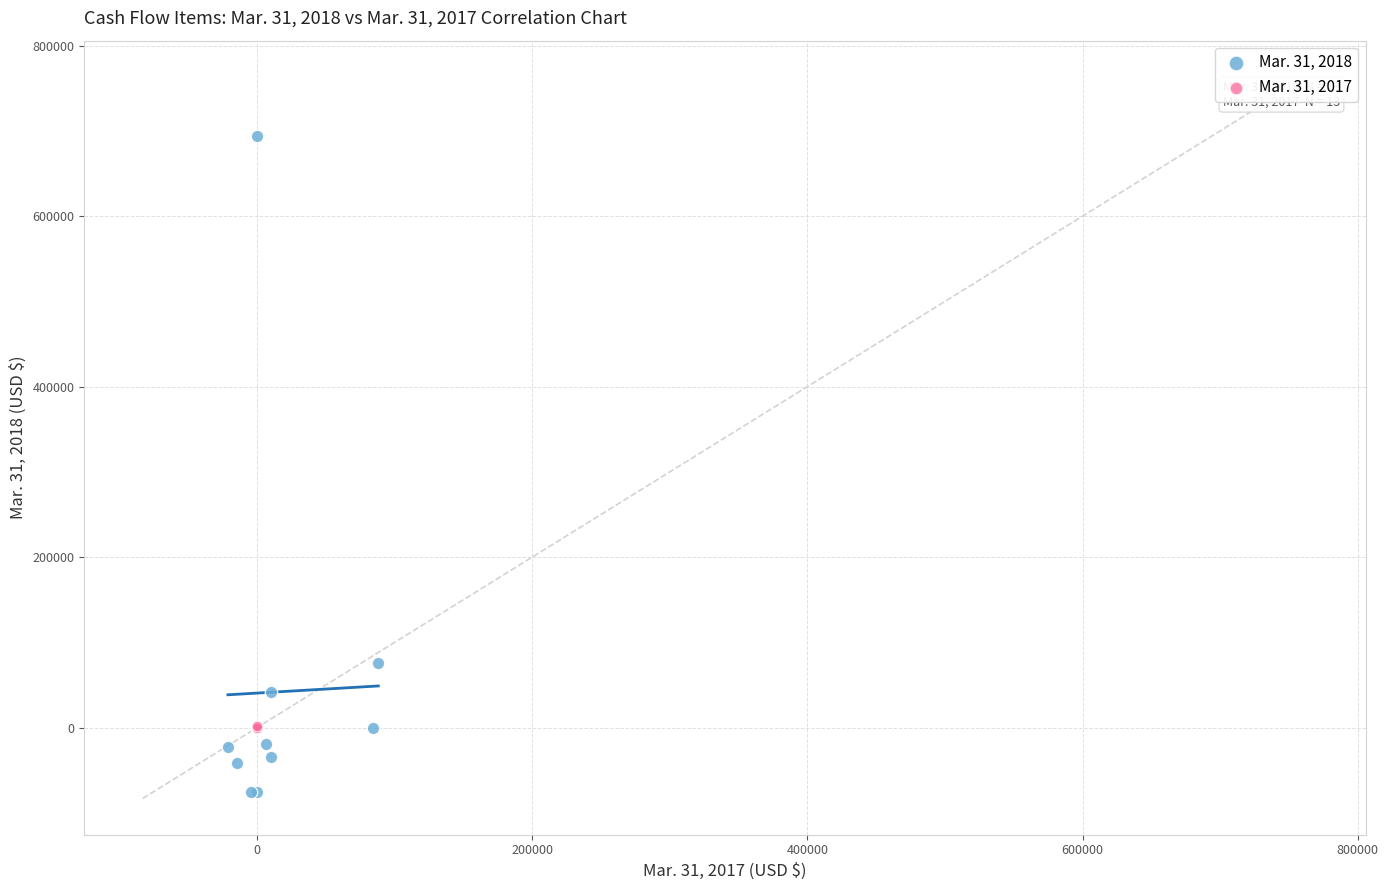

Which series reaches the maximum Y coordinate?

Mar. 31, 2018